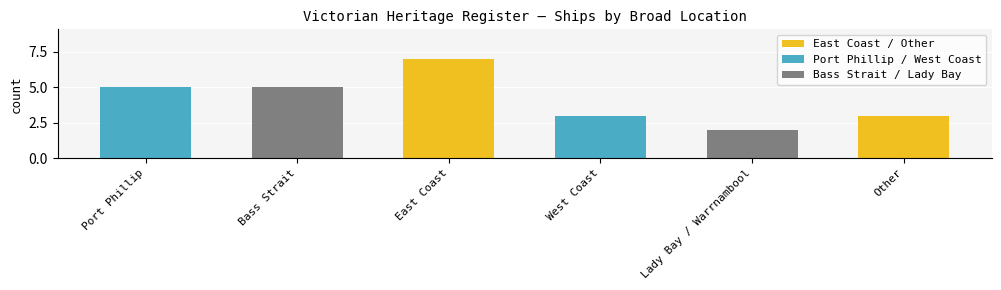

Is it true that the value at East Coast is 7?

True